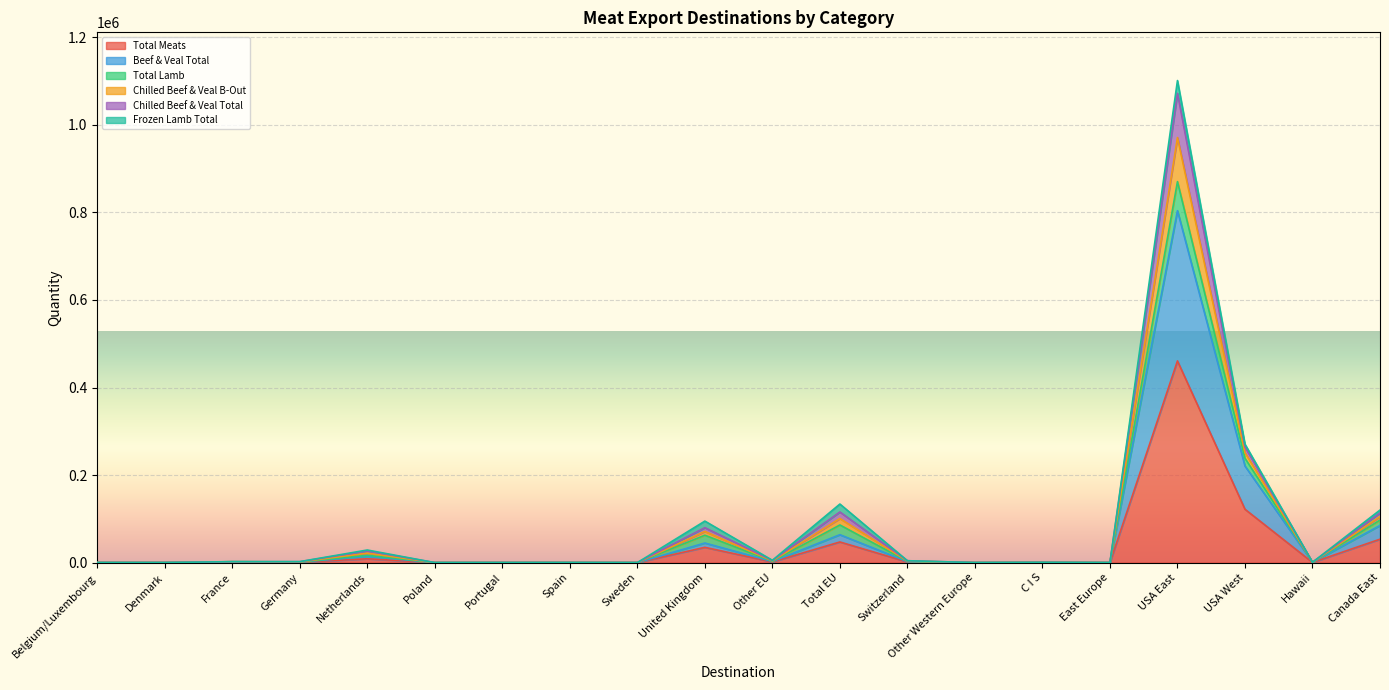

List the labels in order of Beef & Veal Total value, smallest first.

Poland, Sweden, Other Western Europe, East Europe, Belgium/Luxembourg, Portugal, Denmark, Spain, C I S, Hawaii, France, Germany, Switzerland, Other EU, Netherlands, United Kingdom, Total EU, Canada East, USA West, USA East